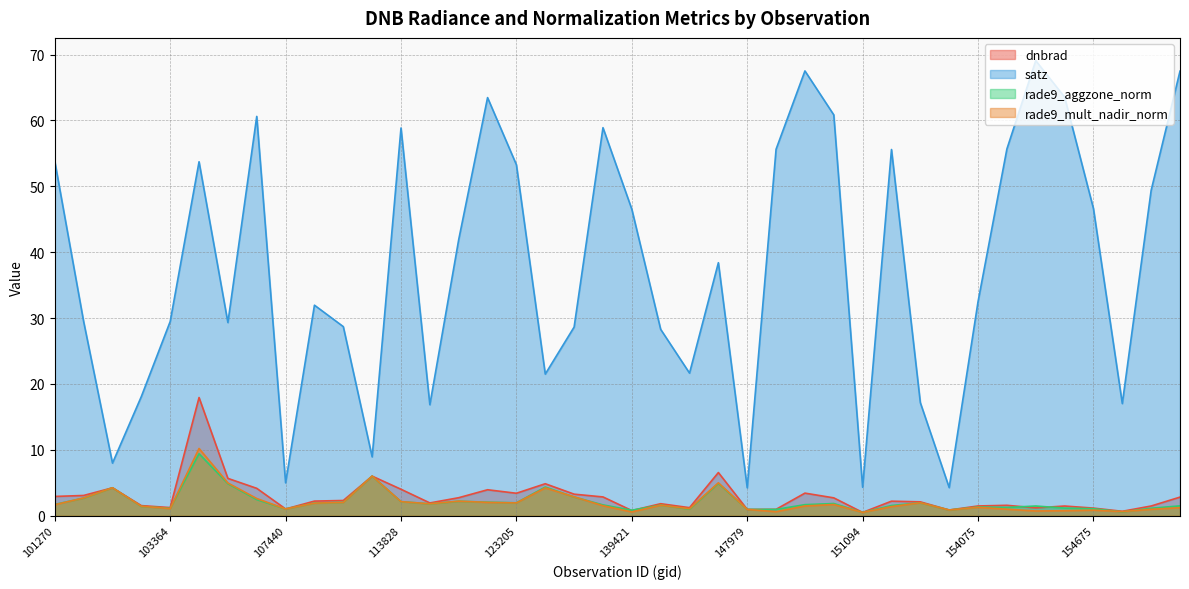

Which series has the largest total across all categories?

satz